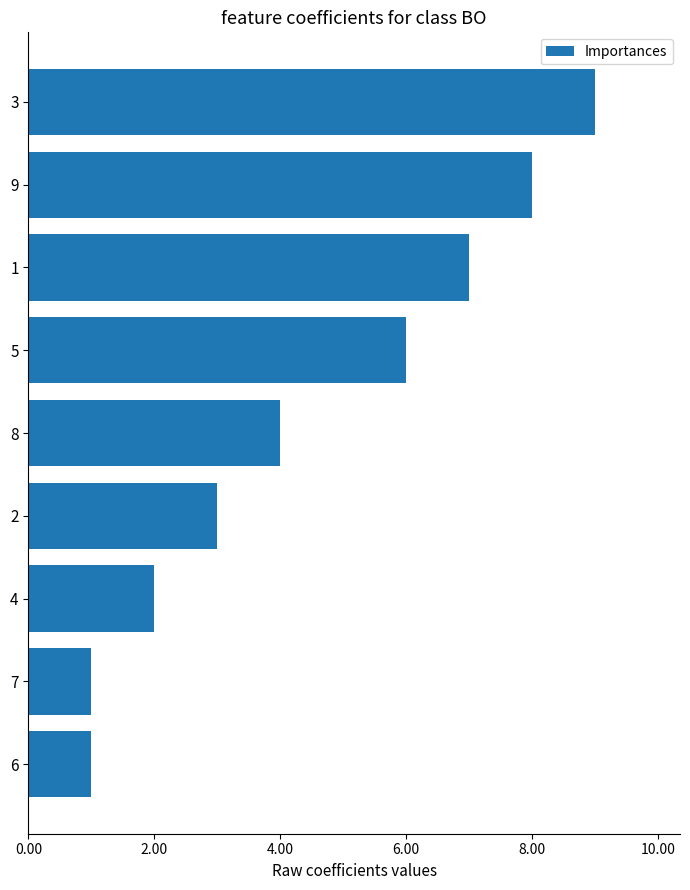

What is the difference between the maximum and second lowest values?

8